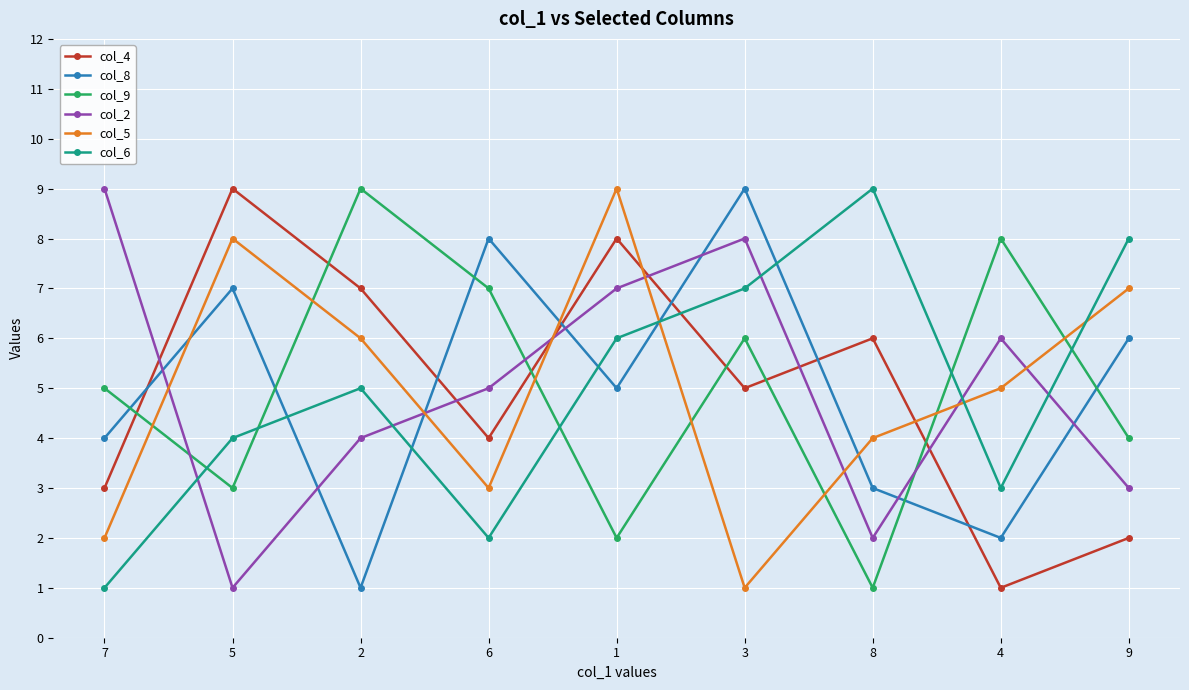

What is the smallest value displayed?

1